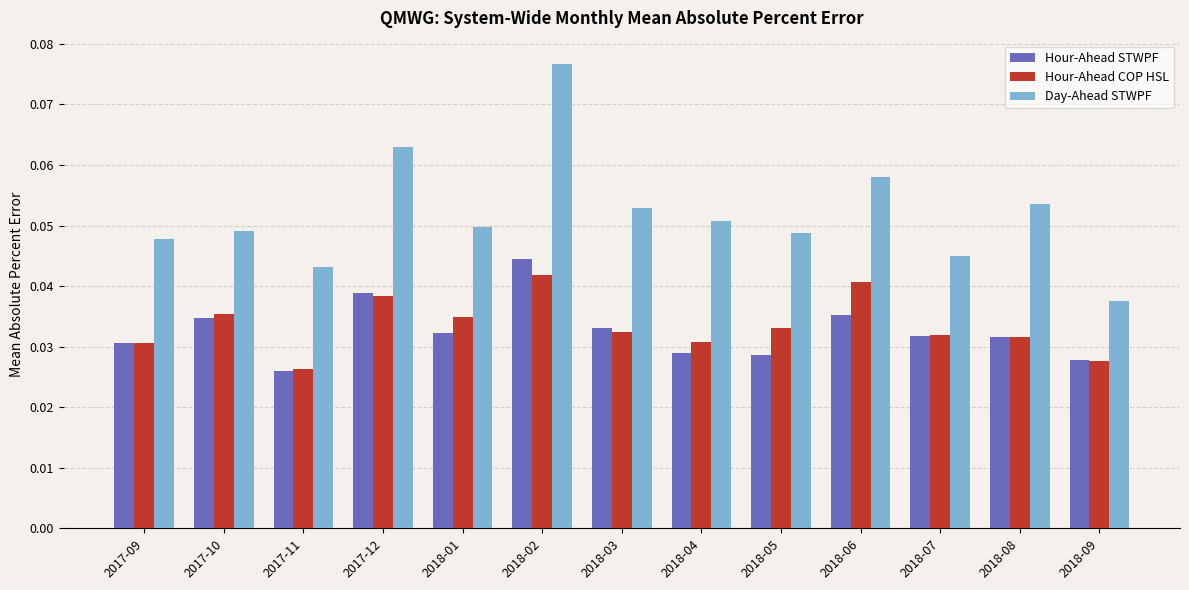

What is the label of the 5th bar from the right?

2018-05